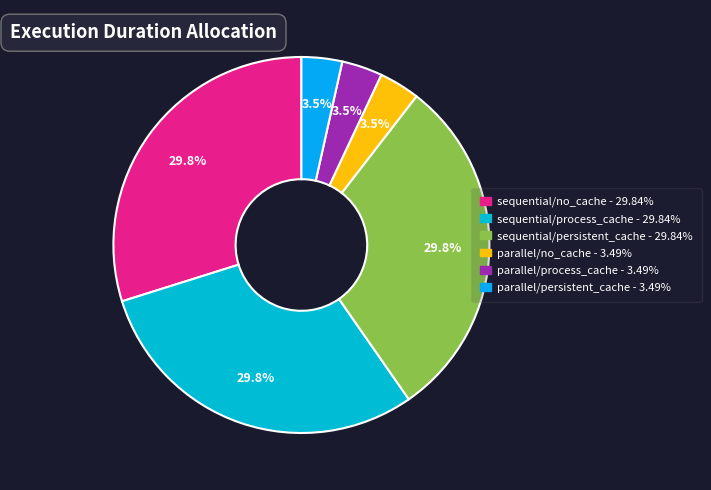

To the nearest percent, what is the combined percentage of sequential/persistent_cache and sequential/no_cache?

60%